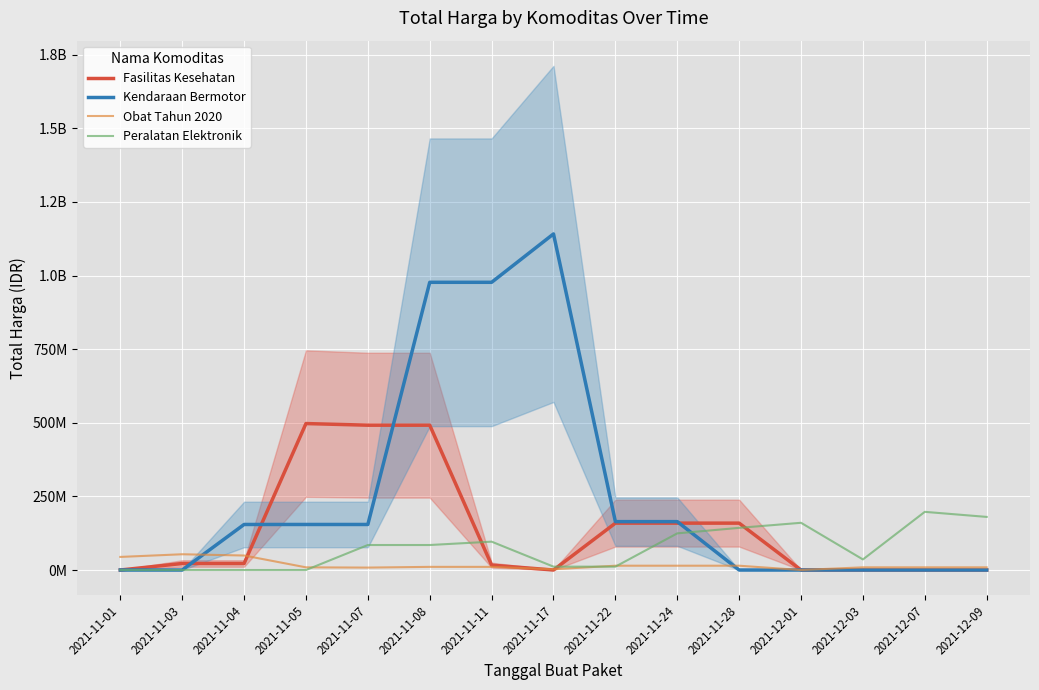

Reading left to right, extract all data points from this chart.

Fasilitas Kesehatan: 0.0	22147066.7	22147066.7	497436366.7	491865980.0	491865980.0	16576680.0	0.0	159200000.0	159200000.0	159200000.0	0.0	0.0	0.0	0.0
Kendaraan Bermotor: 0.0	0.0	154667366.7	154667366.7	154667366.7	977187333.3	977187333.3	1141520666.7	164333333.3	164333333.3	0.0	0.0	0.0	0.0	0.0
Obat Tahun 2020: 44433590.0	53508656.7	49246156.7	9075066.7	8231320.0	10698400.0	10698400.0	2467080.0	14619733.3	14619733.3	14619733.3	0.0	9137333.3	9137333.3	9137333.3
Peralatan Elektronik: 0.0	0.0	0.0	0.0	84900000.0	84900000.0	96330666.7	11430666.7	11430666.7	124468000.0	143185600.0	160385933.3	35917933.3	197557333.3	180357000.0